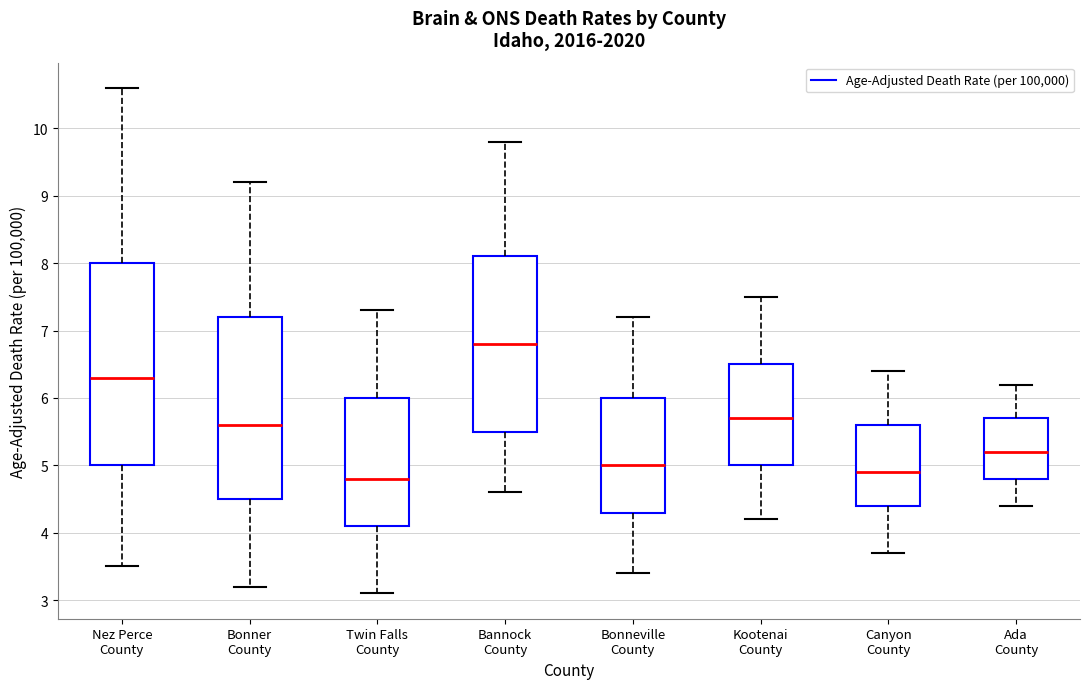

Reading left to right, read every box against the y-axis: the position of its median line, the range the box covers, and the ends of its whiskers. The values are not printed on the chart, so give them approximately, as read against the axis.

Nez Perce County: median 6.3, box 5.0 to 8.0, whiskers 3.5 to 10.6
Bonner County: median 5.6, box 4.5 to 7.2, whiskers 3.2 to 9.2
Twin Falls County: median 4.8, box 4.1 to 6.0, whiskers 3.1 to 7.3
Bannock County: median 6.8, box 5.5 to 8.1, whiskers 4.6 to 9.8
Bonneville County: median 5.0, box 4.3 to 6.0, whiskers 3.4 to 7.2
Kootenai County: median 5.7, box 5.0 to 6.5, whiskers 4.2 to 7.5
Canyon County: median 4.9, box 4.4 to 5.6, whiskers 3.7 to 6.4
Ada County: median 5.2, box 4.8 to 5.7, whiskers 4.4 to 6.2